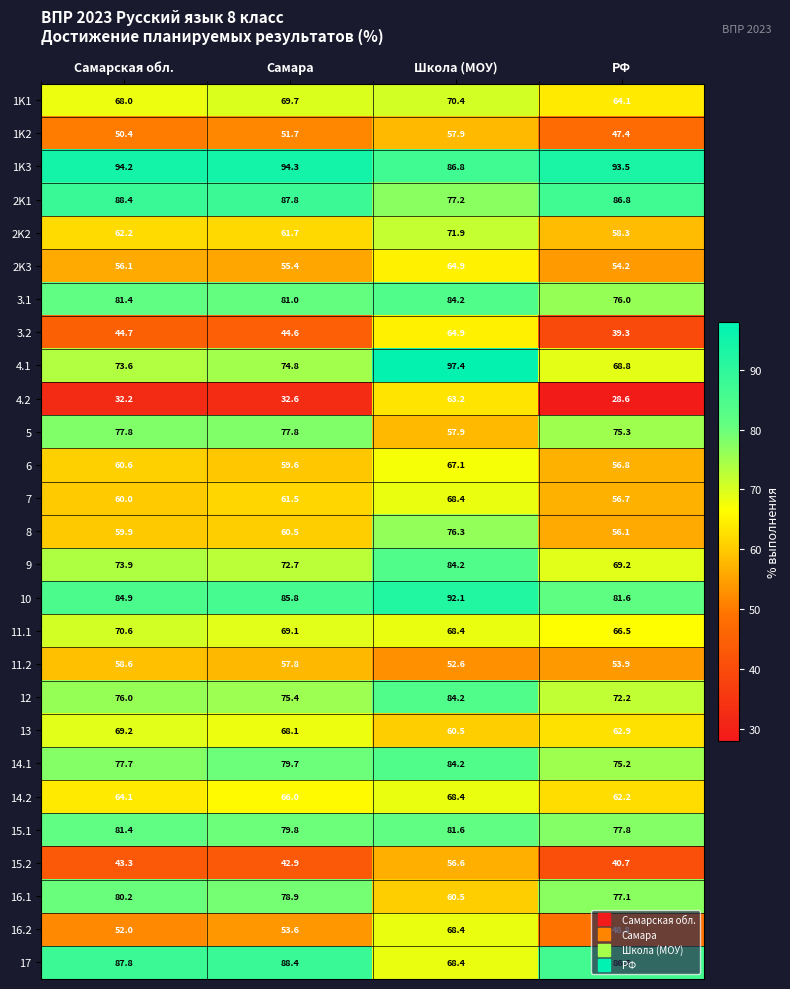

What is the spread (max minus min) of values at Самарская обл.?

62.0